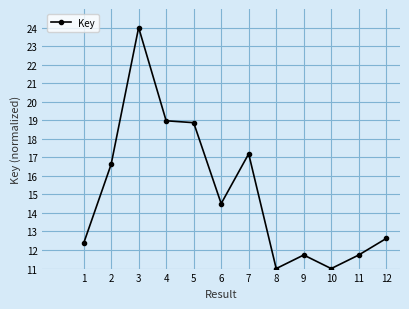

What is the change in value from 1 to 4?

+6.6